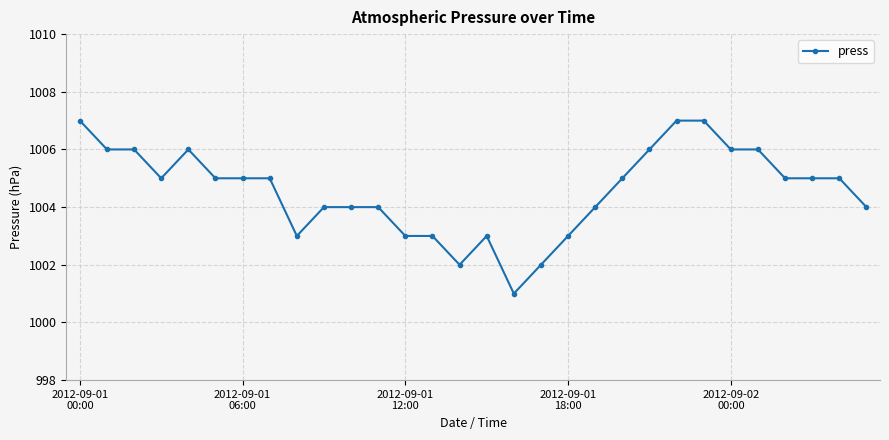

What is the minimum value shown in the chart?

1001